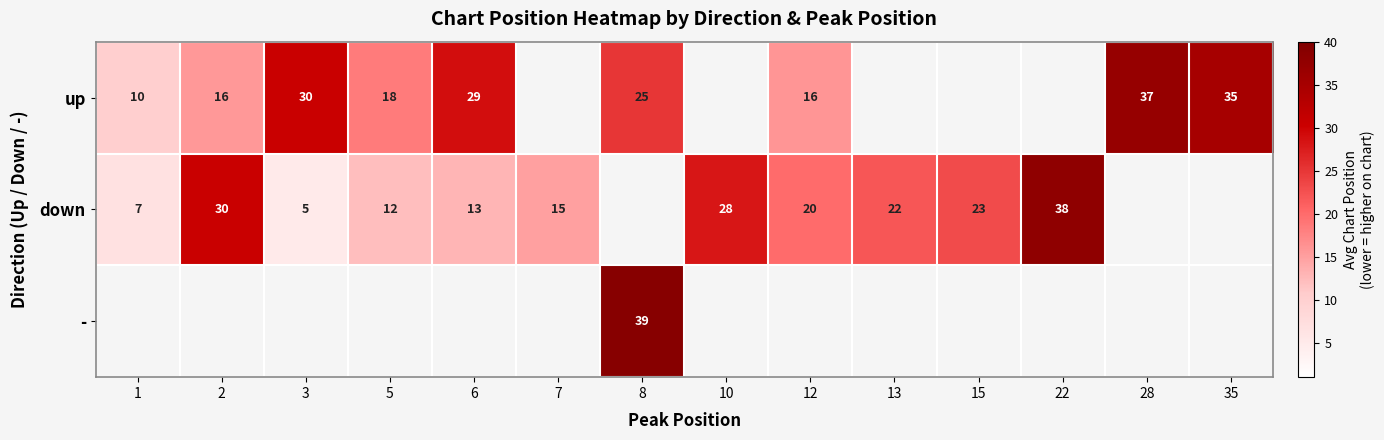

How many values in - are above zero?

1